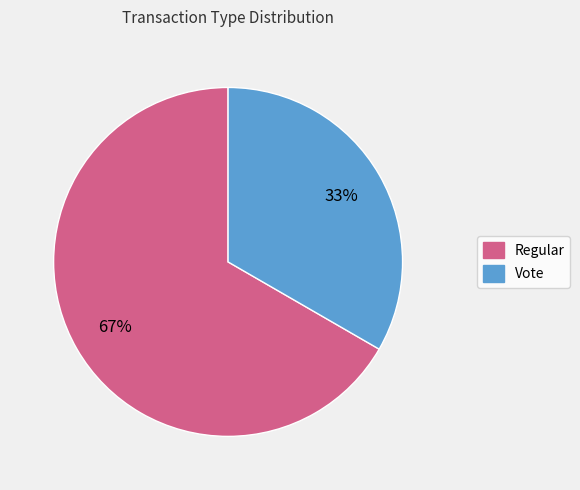

What is the smallest slice in the pie chart?

Vote